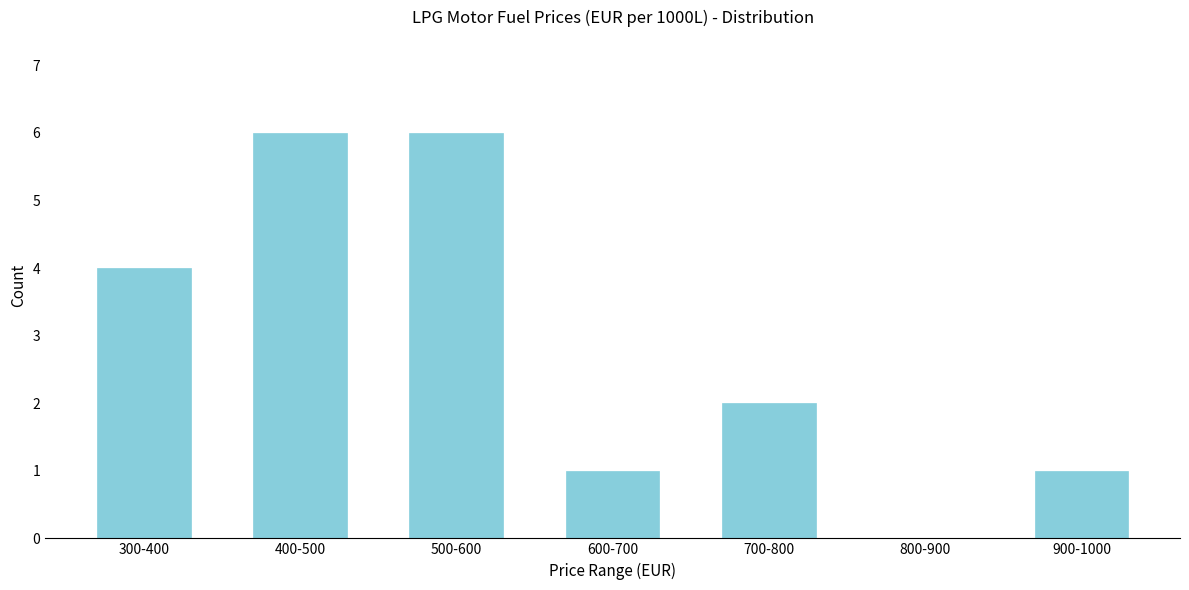

The chart shows a value of 6 at 500-600. True or false?

True